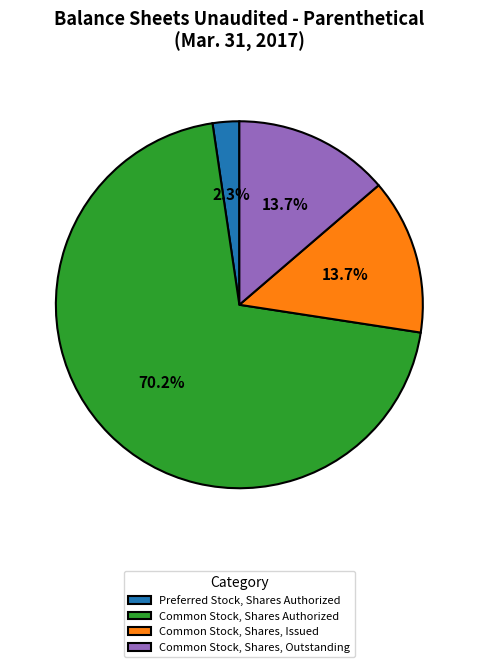

What is the largest slice in the pie chart?

Common Stock, Shares Authorized